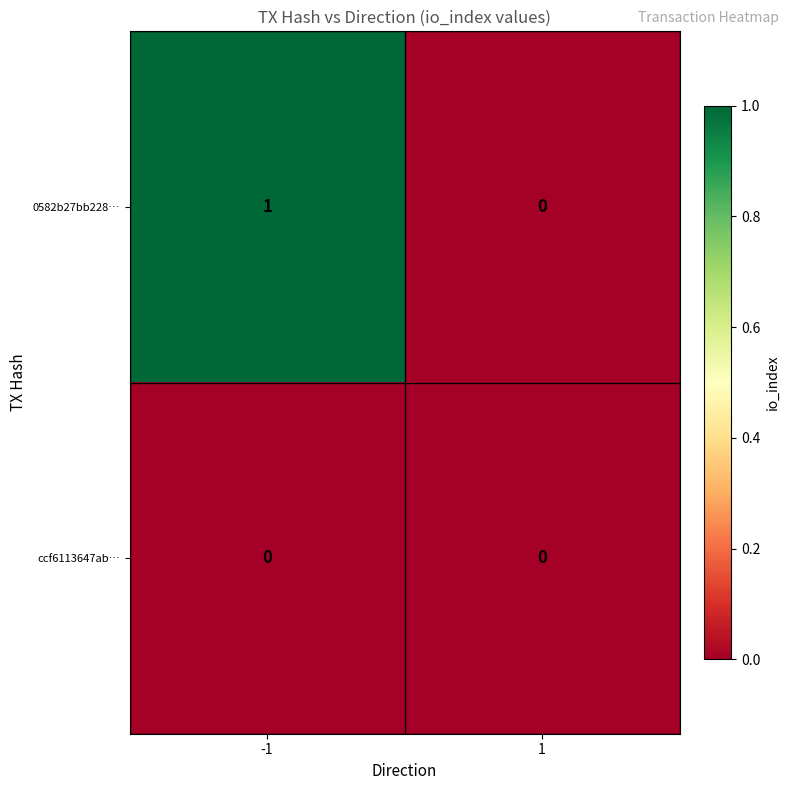

Which series has the widest spread of values?

0582b27bb228…